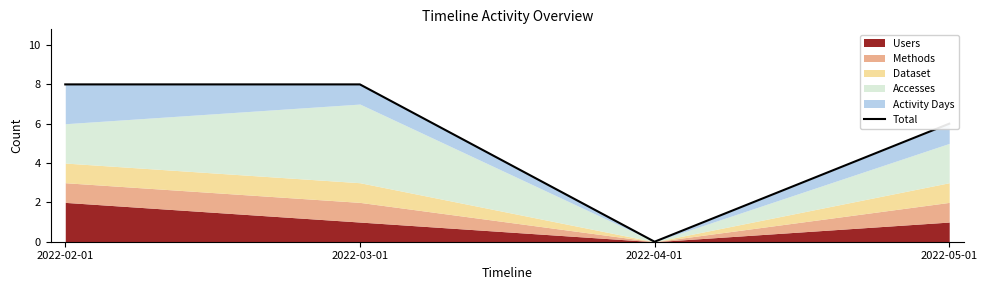

Where is the first local minimum?

2022-04-01